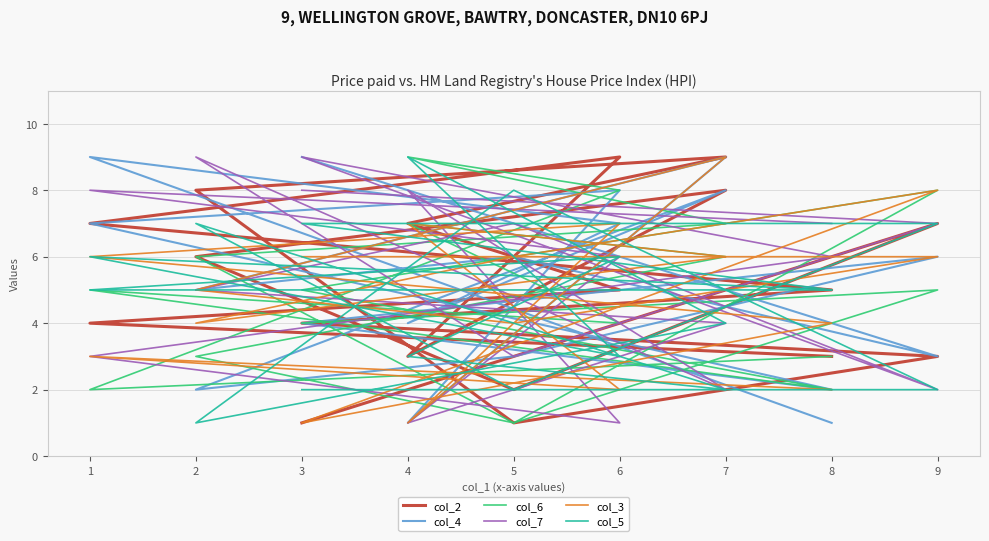

The value of col_6 at 6 is 4. True or false?

True